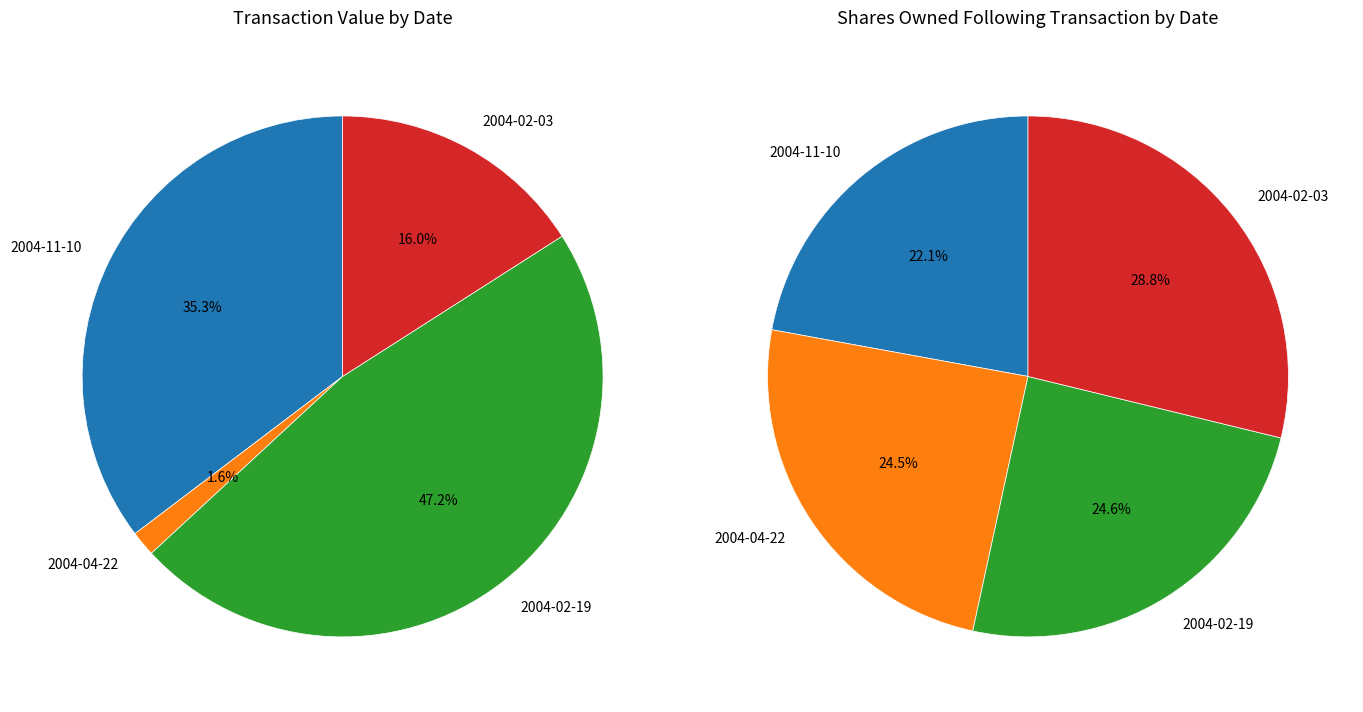

What is the change in value from 2004-02-19 to 2004-02-03?

-1526500